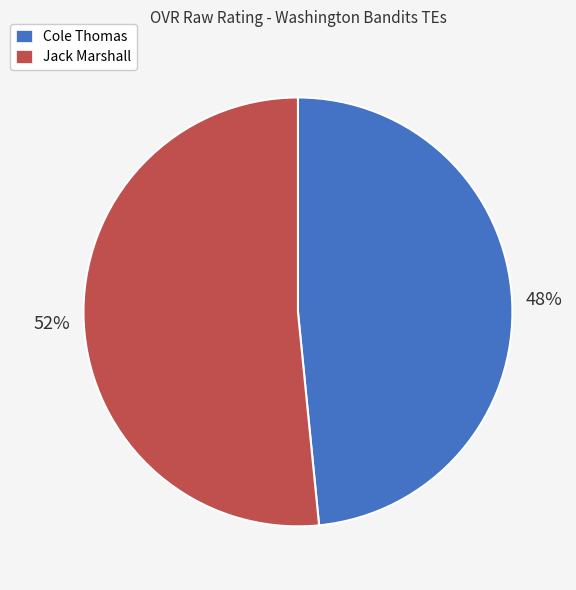

Do Cole Thomas and Jack Marshall together represent more than half of the pie?

Yes